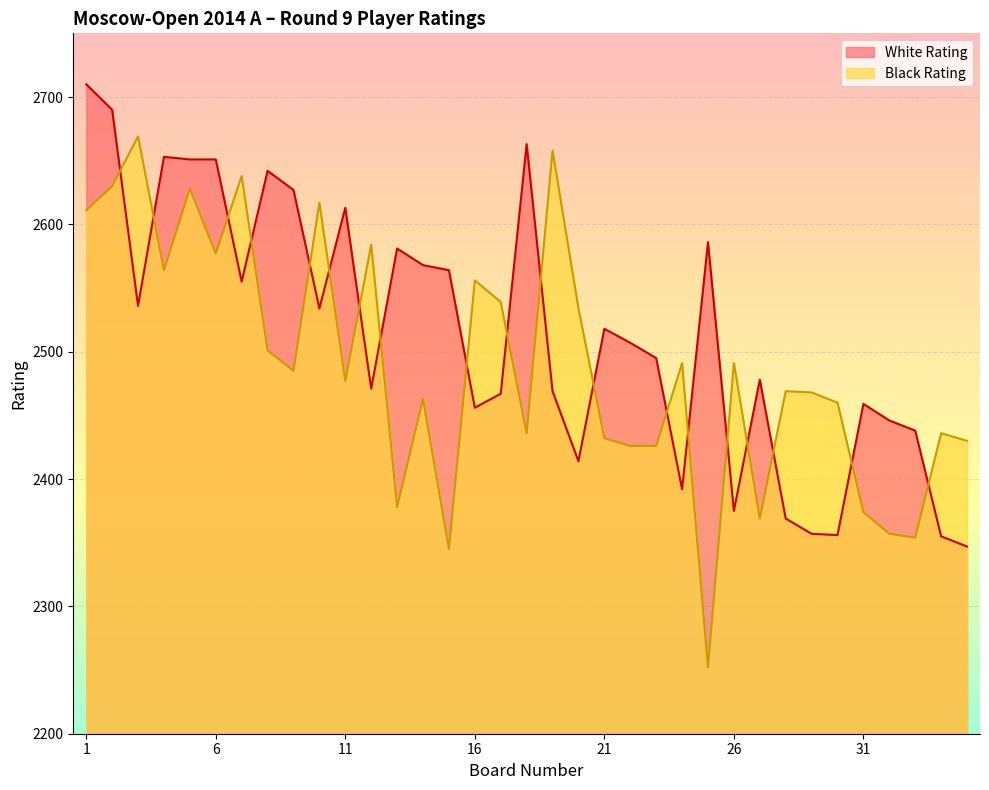

Read the White Rating value at 2.

2690